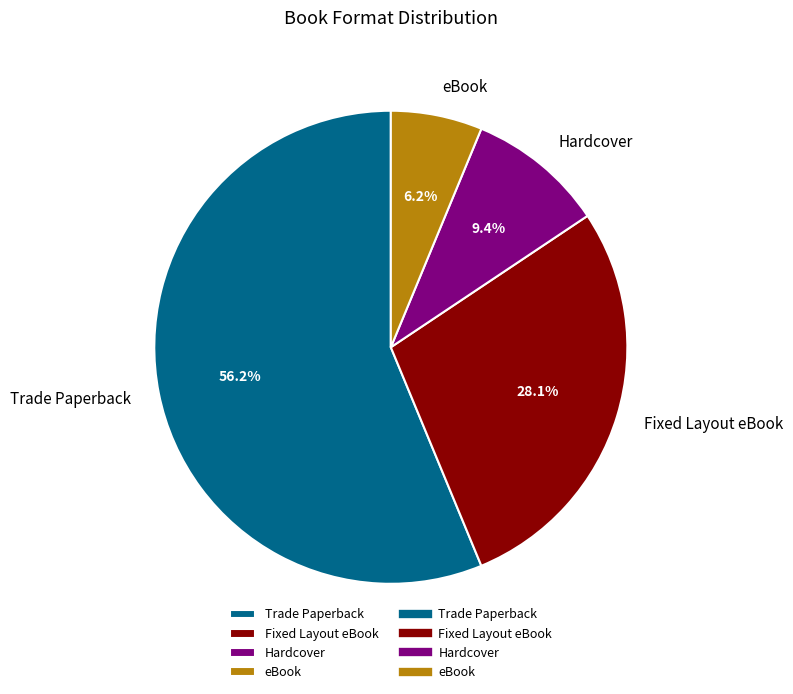

Rank the categories by value from highest to lowest.

Trade Paperback, Fixed Layout eBook, Hardcover, eBook